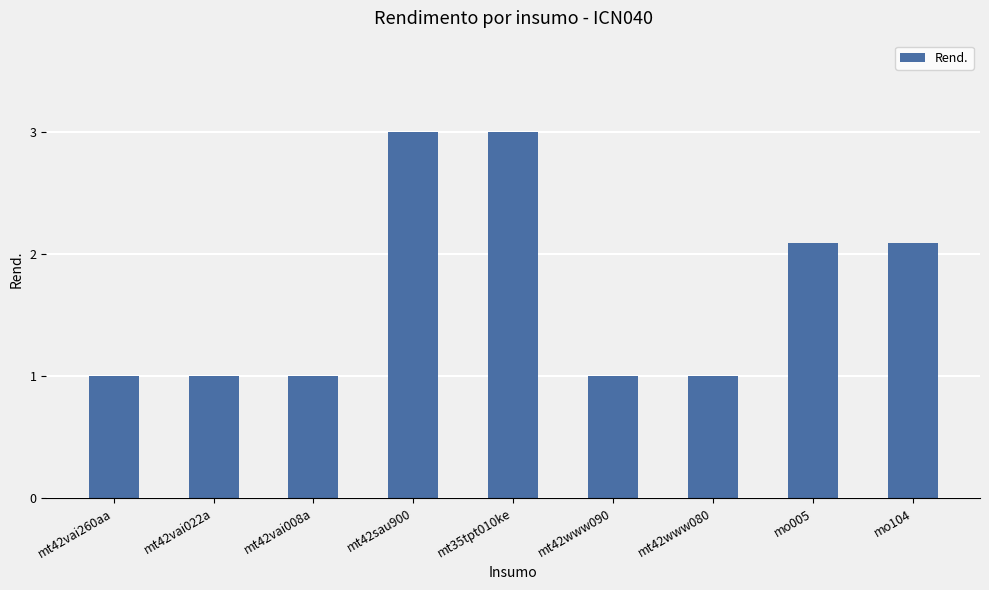

What is the label of the 9th bar from the right?

mt42vai260aa